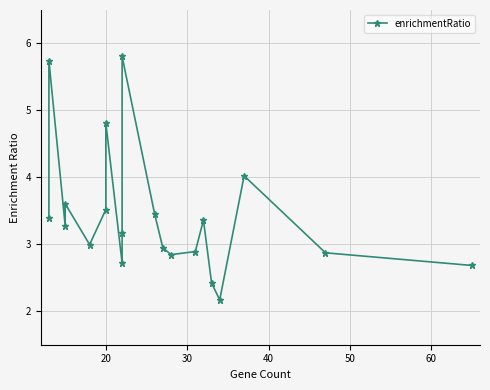

Reading right to left, transcribe all the data shown in this chart.

2.7	2.9	4.0	2.2	2.4	3.4	2.9	2.8	3.0	3.5	5.8	3.2	2.7	4.8	3.5	3.0	3.6	3.3	5.7	3.4